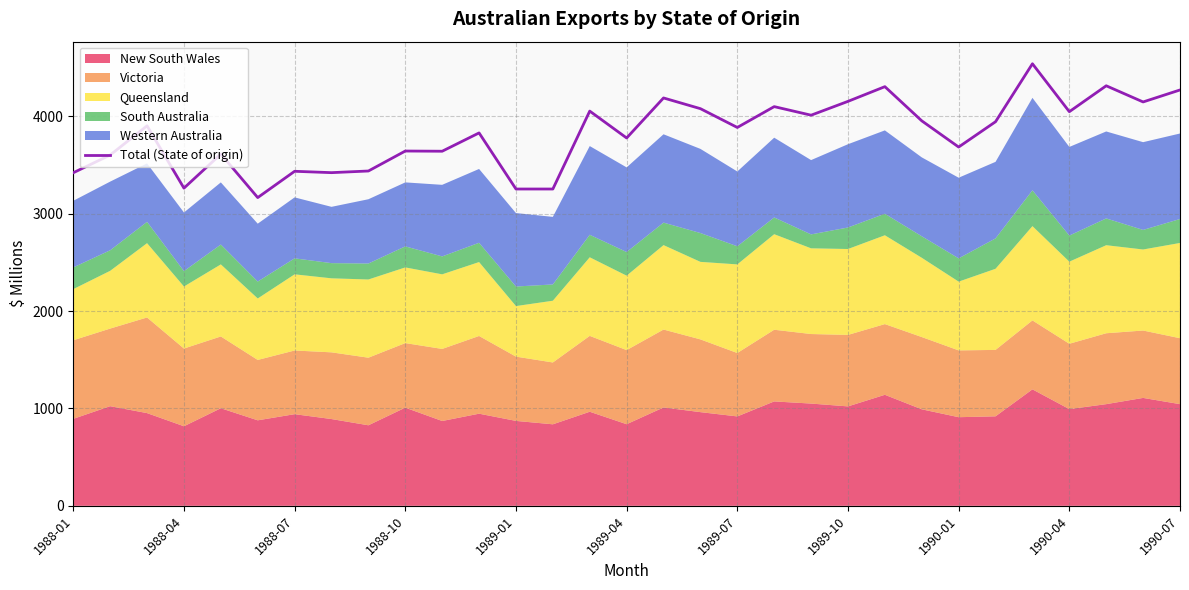

What is the sum of all values?

118321